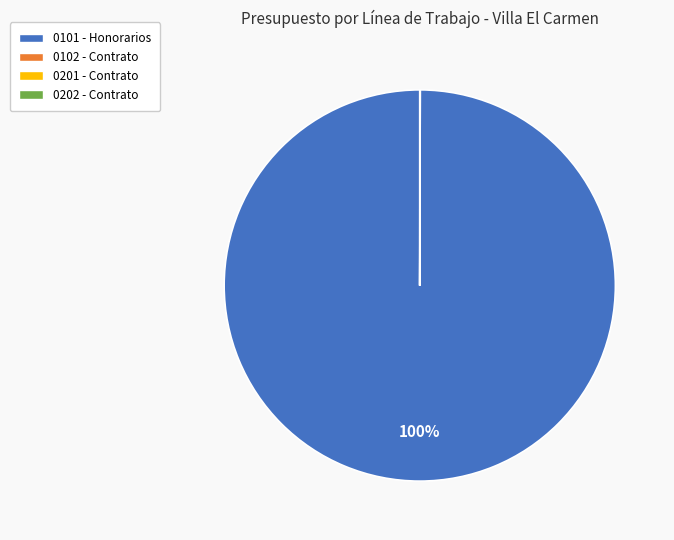

To the nearest percent, what is the average slice percentage?

25%